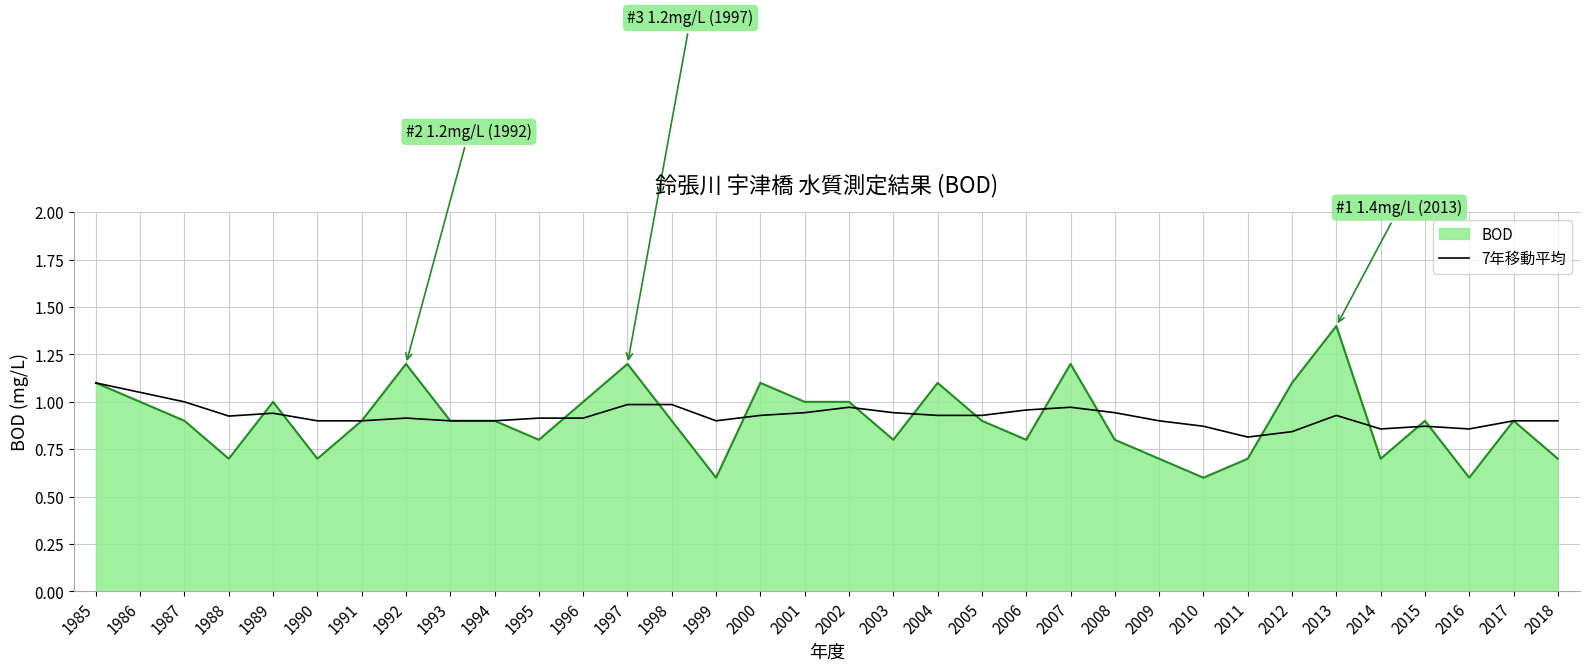

True or false: 7年移動平均 has a value of 0.9 at 1999.

True